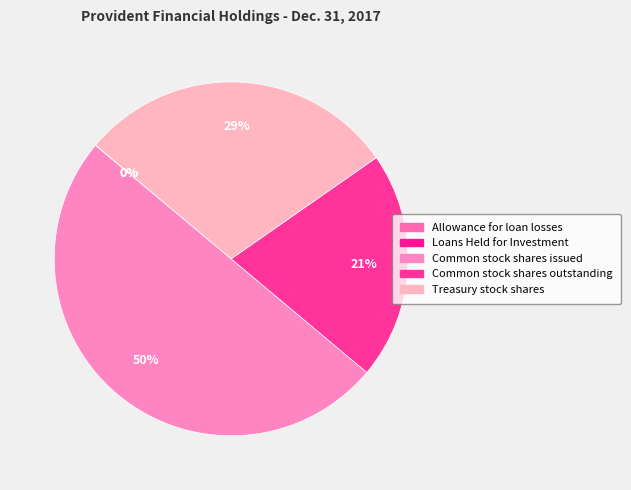

What is the change in value from Loans Held for Investment to Common stock shares issued?

+17971458